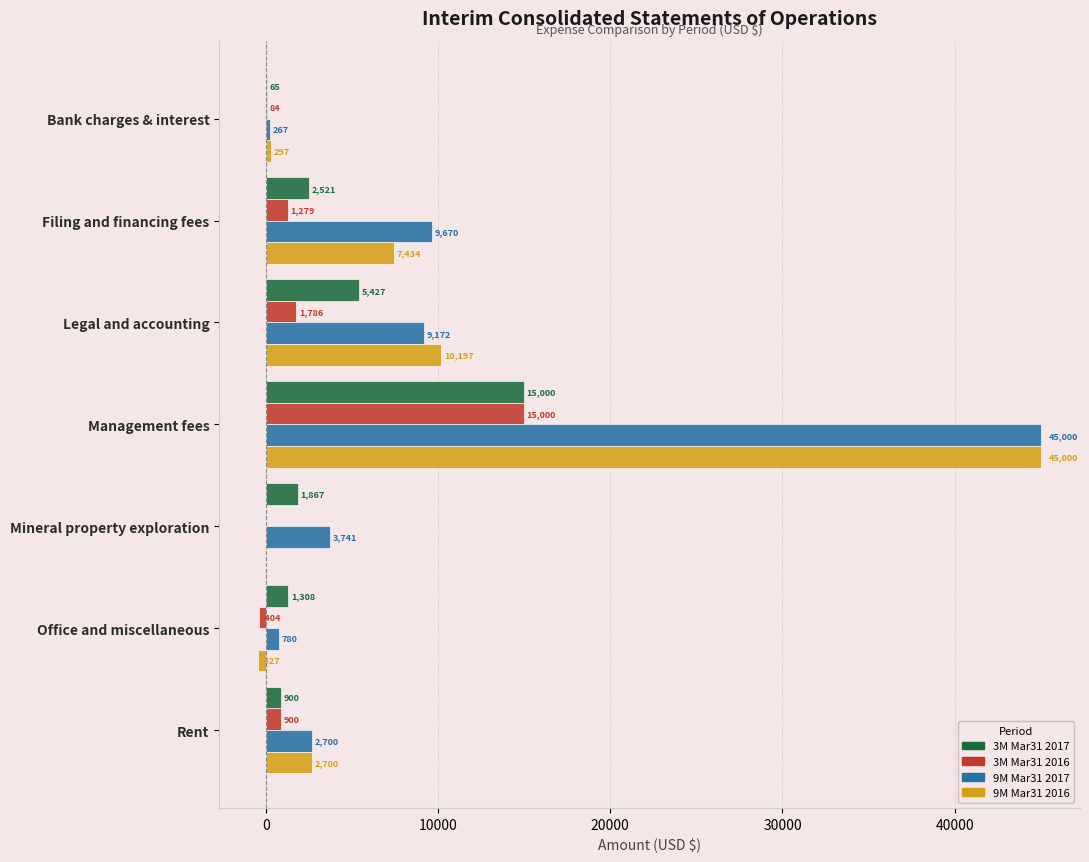

What value does the 9M Mar31 2016 series have at Filing and financing fees, to the nearest 100?

7400